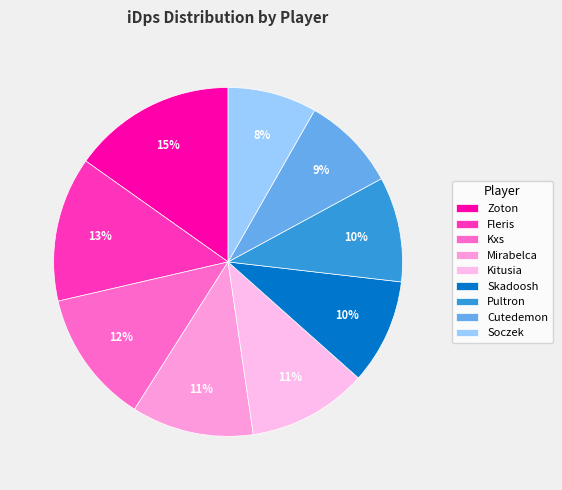

Is Kitusia the majority of the pie?

No